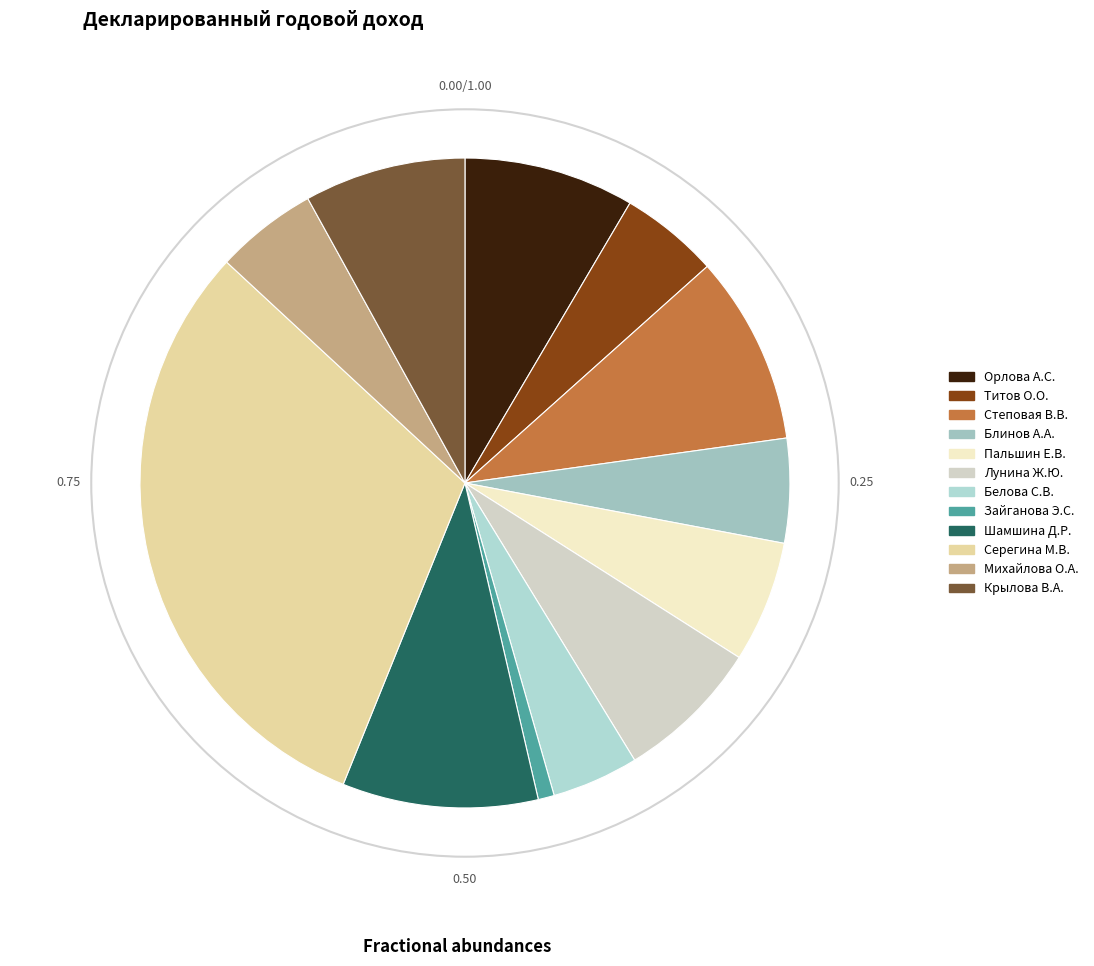

Rank the categories by value from highest to lowest.

Серегина М.В., Шамшина Д.Р., Степовая В.В., Орлова А.С., Крылова В.А., Лунина Ж.Ю., Пальшин Е.В., Блинов А.А., Михайлова О.А., Титов О.О., Белова С.В., Зайганова Э.С.